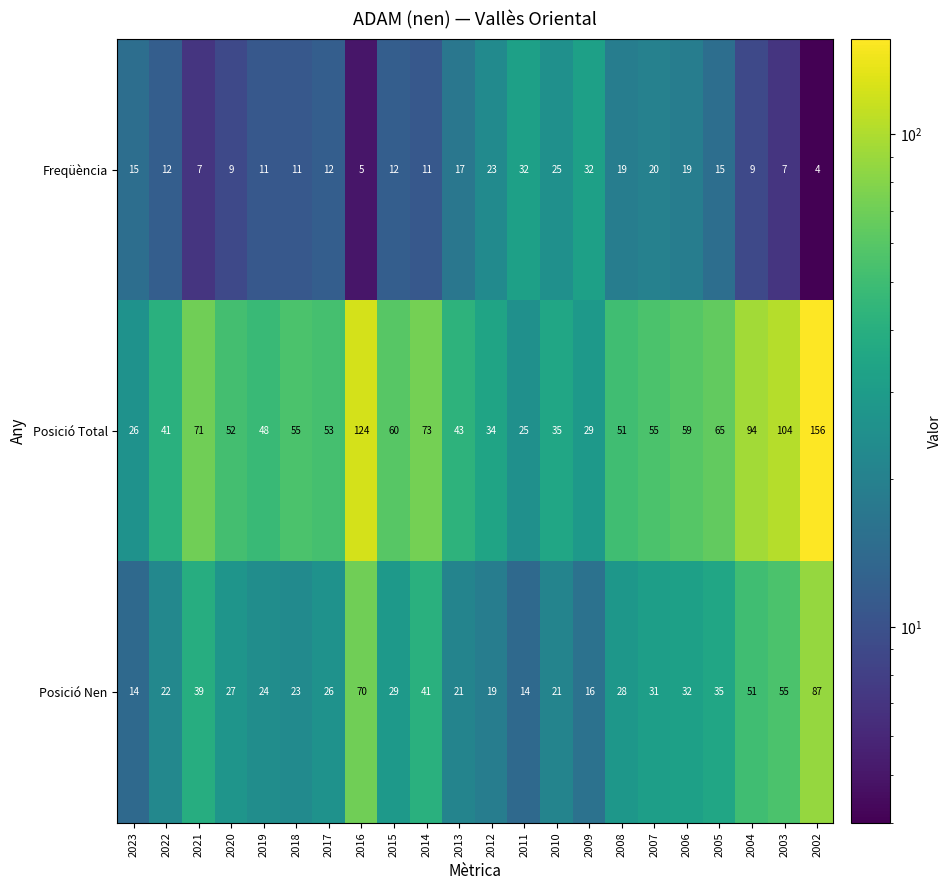

What is the difference between the maximum and second lowest values in the Posició Total series?

130